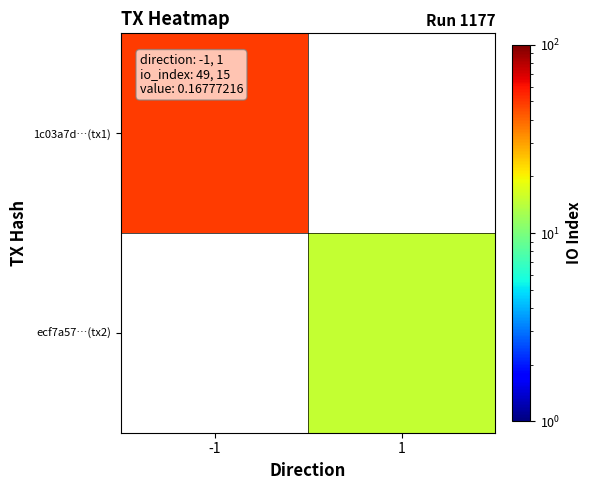

At which label does ecf7a57…(tx2) reach its peak?

-1